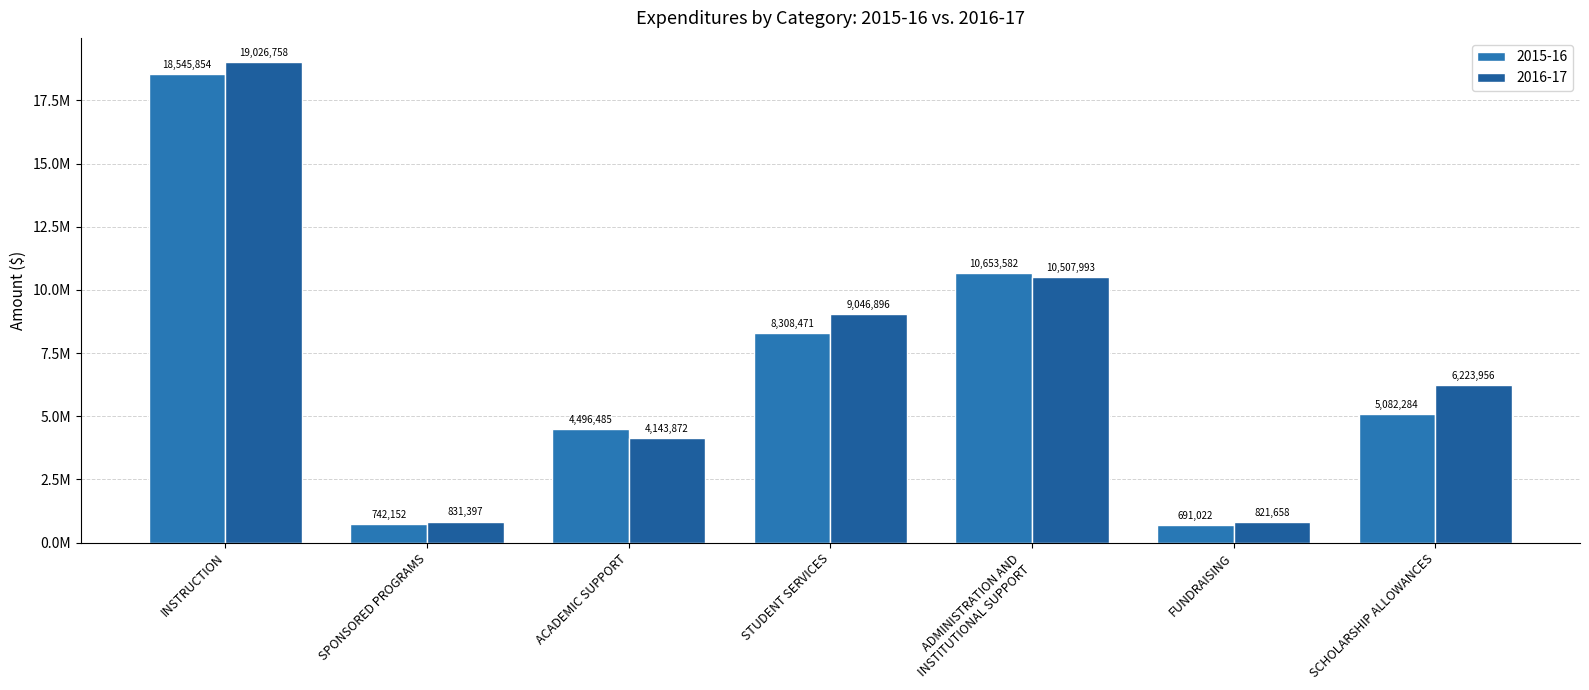

The value of 2015-16 at SPONSORED PROGRAMS is 1309063. True or false?

False